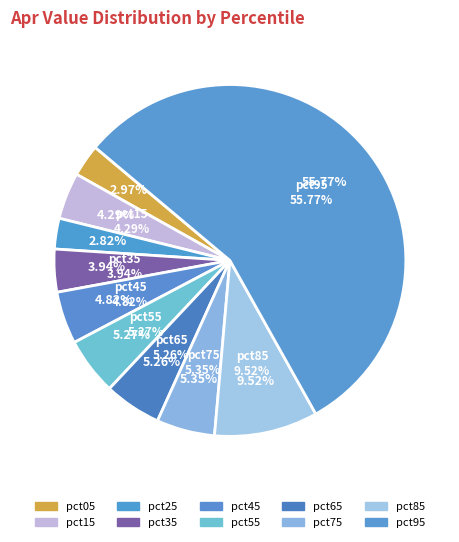

Which category has the biggest portion of the pie?

pct95